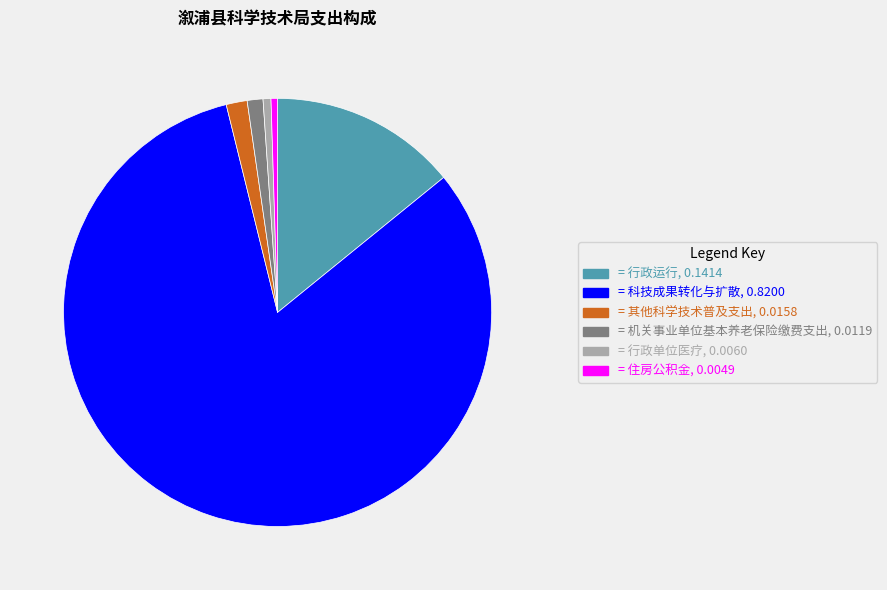

Is there any slice that represents more than half of the pie?

Yes